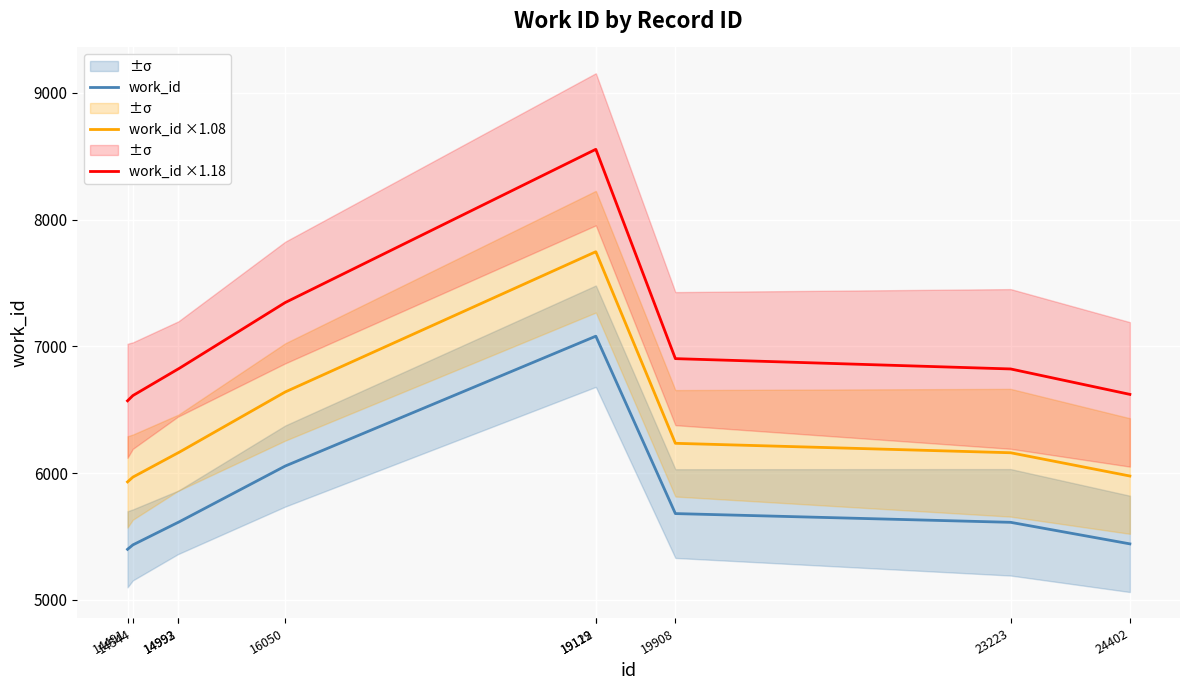

What is the difference between the second highest and second lowest values in the work_id ×1.18 series?

1942.3